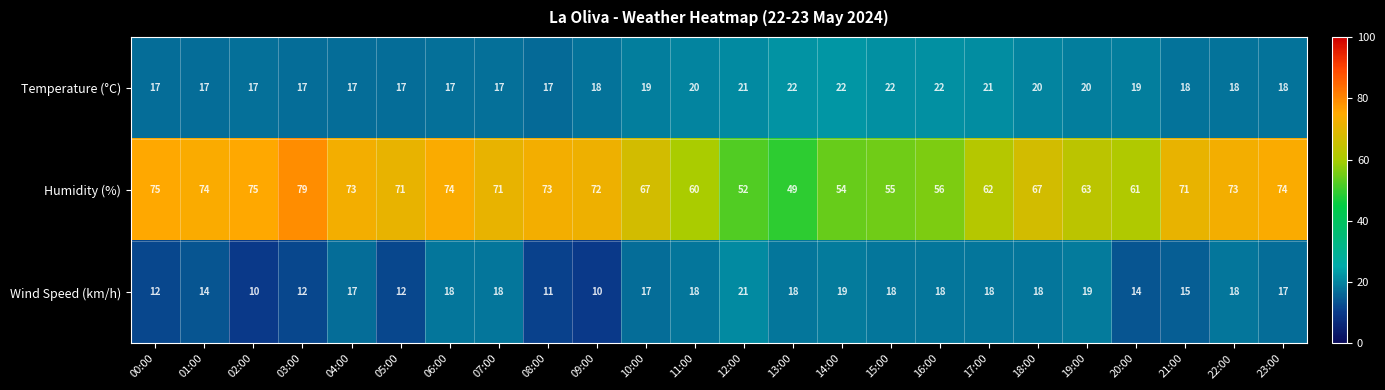

Rank the series by their maximum value, from lowest to highest.

Wind Speed (km/h), Temperature (°C), Humidity (%)